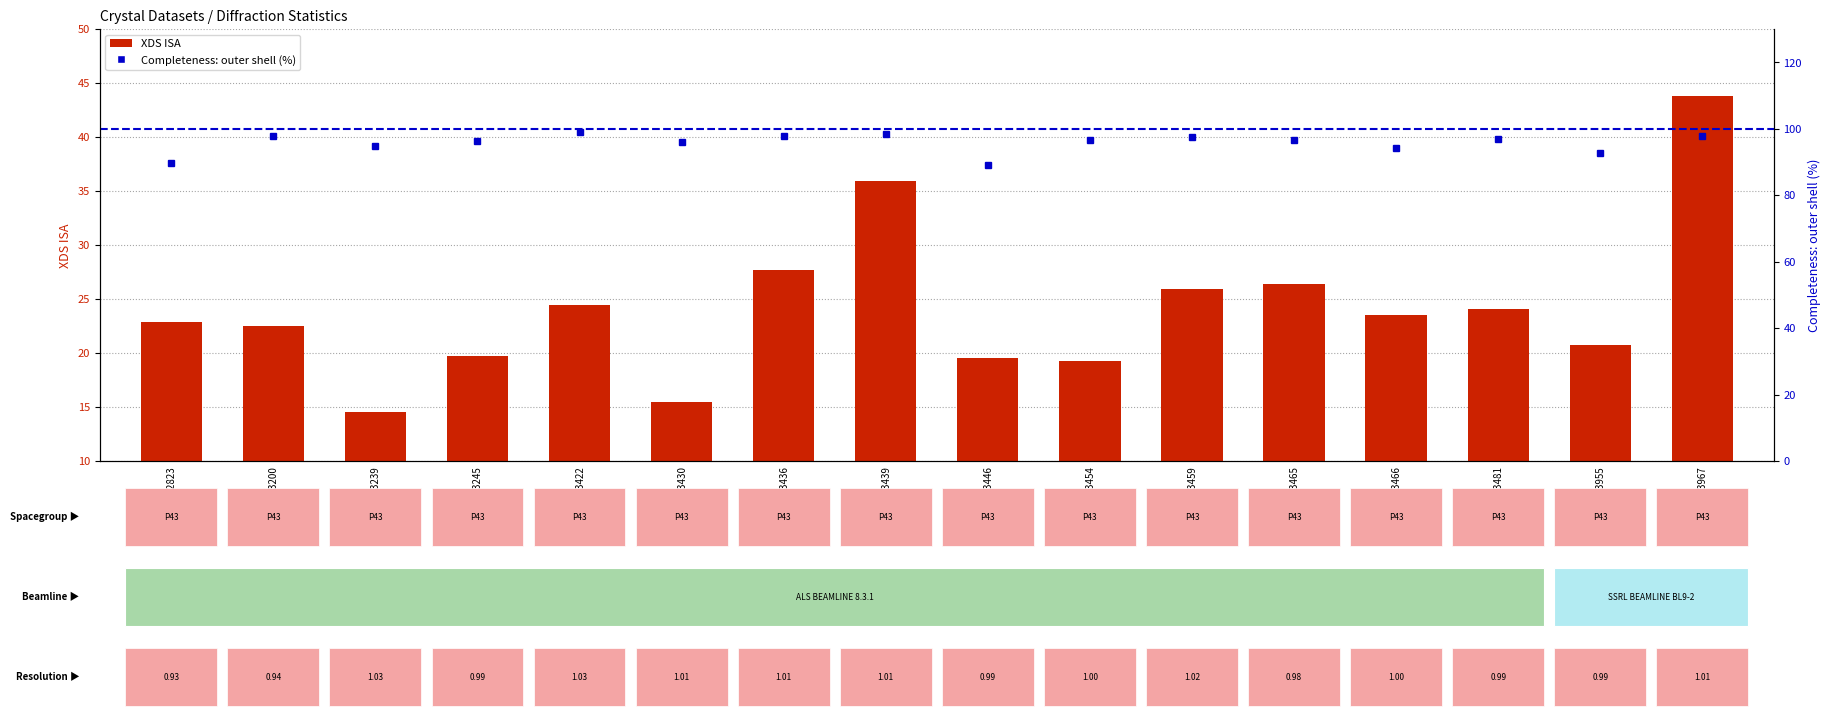

Rank the series by their average value, from highest to lowest.

Completeness: outer shell (%), XDS ISA